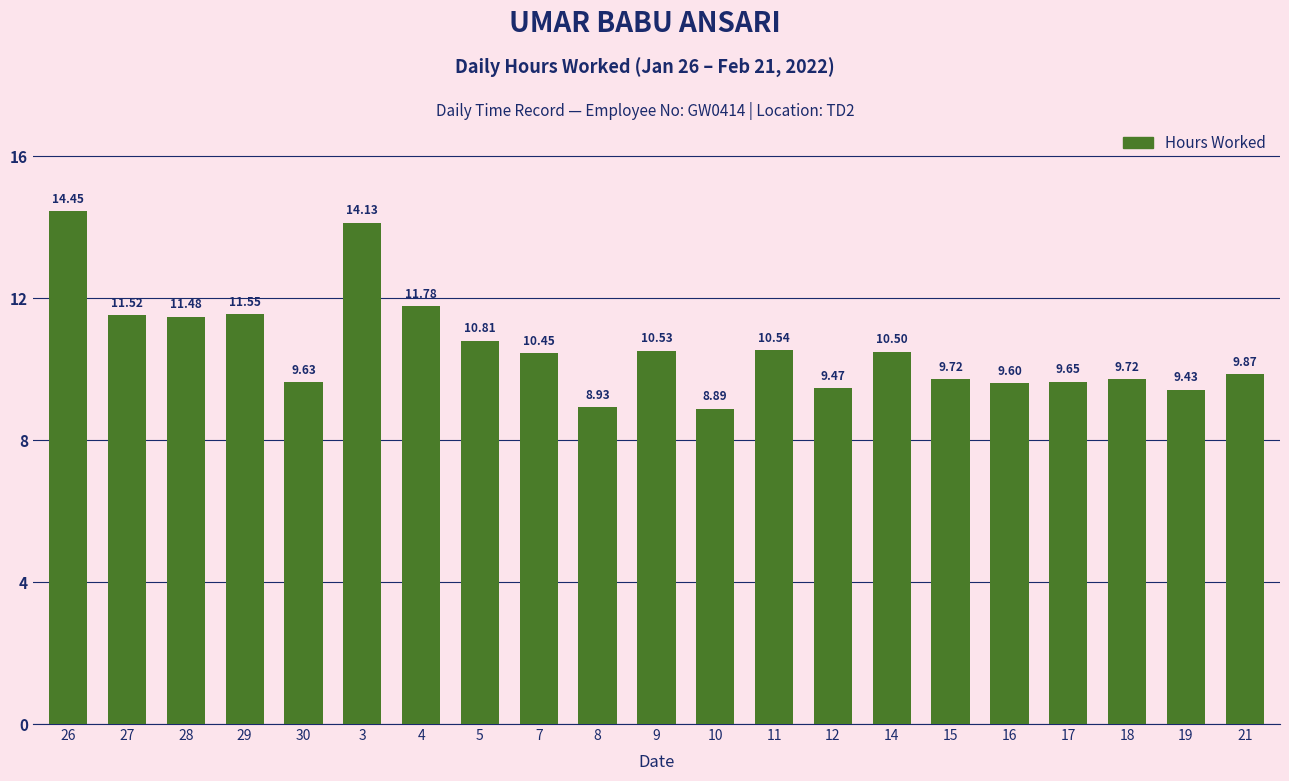

The chart shows a value of 11.5 at 27. True or false?

True